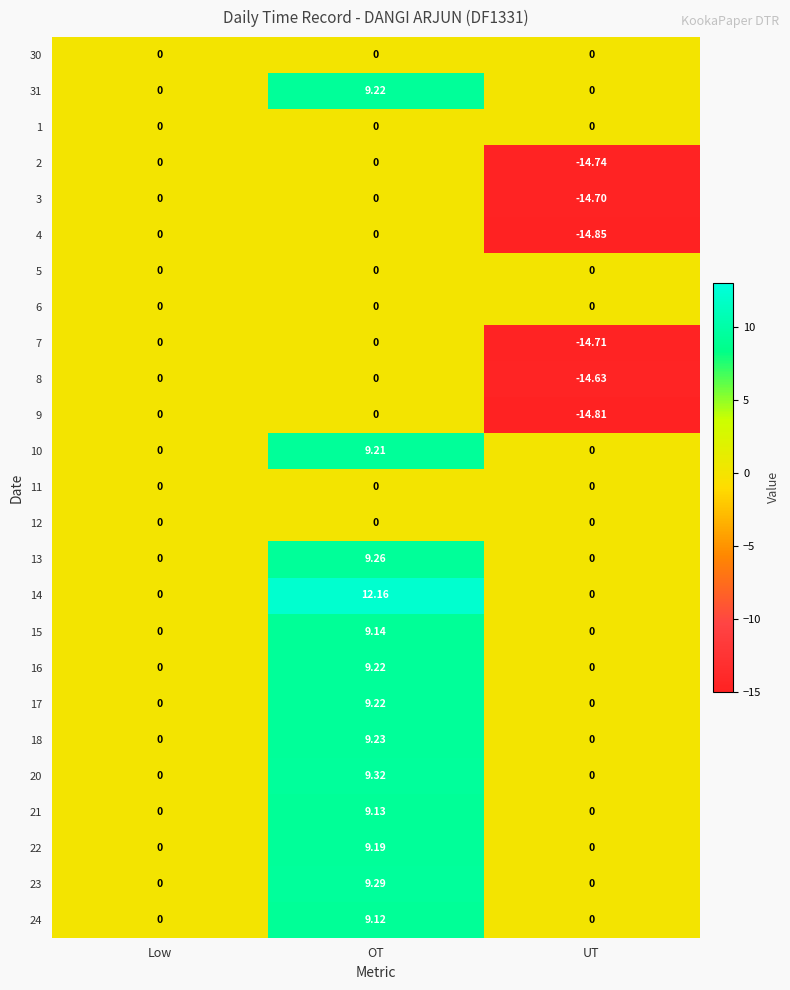

How many positive values does the 18 series have?

1